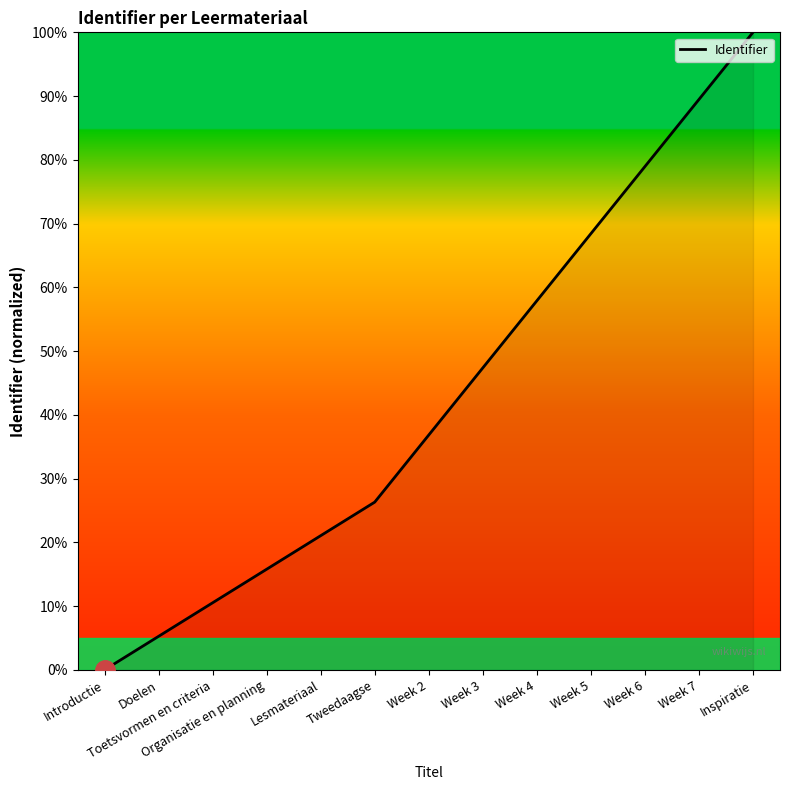

Reading right to left, extract all data points from this chart.

Inspiratie=100.0	Week 7=89.5	Week 6=78.9	Week 5=68.4	Week 4=57.9	Week 3=47.4	Week 2=36.8	Tweedaagse=26.3	Lesmateriaal=21.1	Organisatie en planning=15.8	Toetsvormen en criteria=10.5	Doelen=5.3	Introductie=0.0